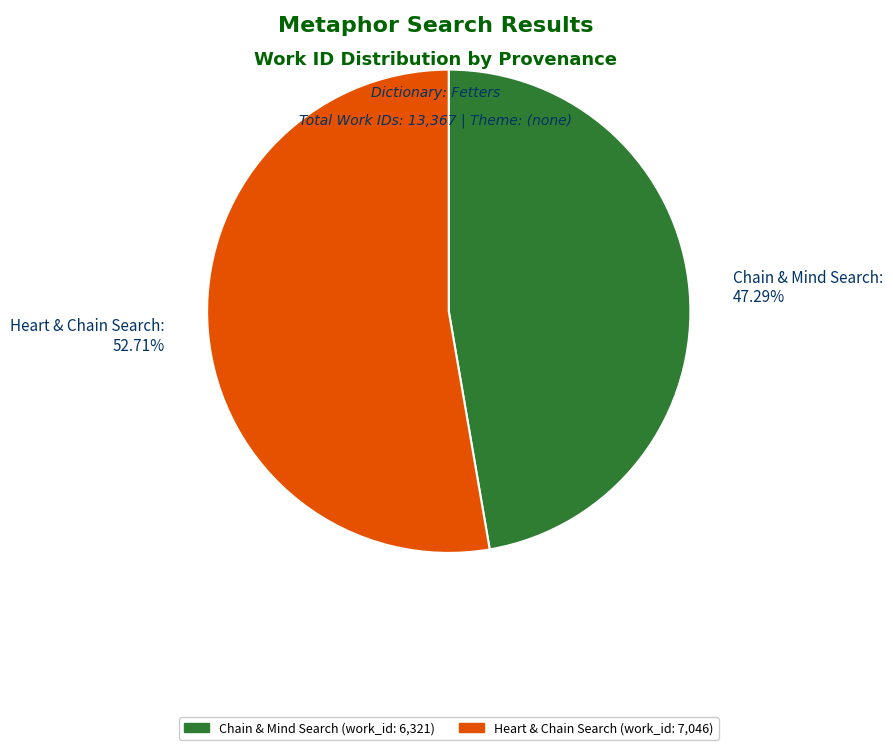

Is there a majority slice in this chart?

Yes